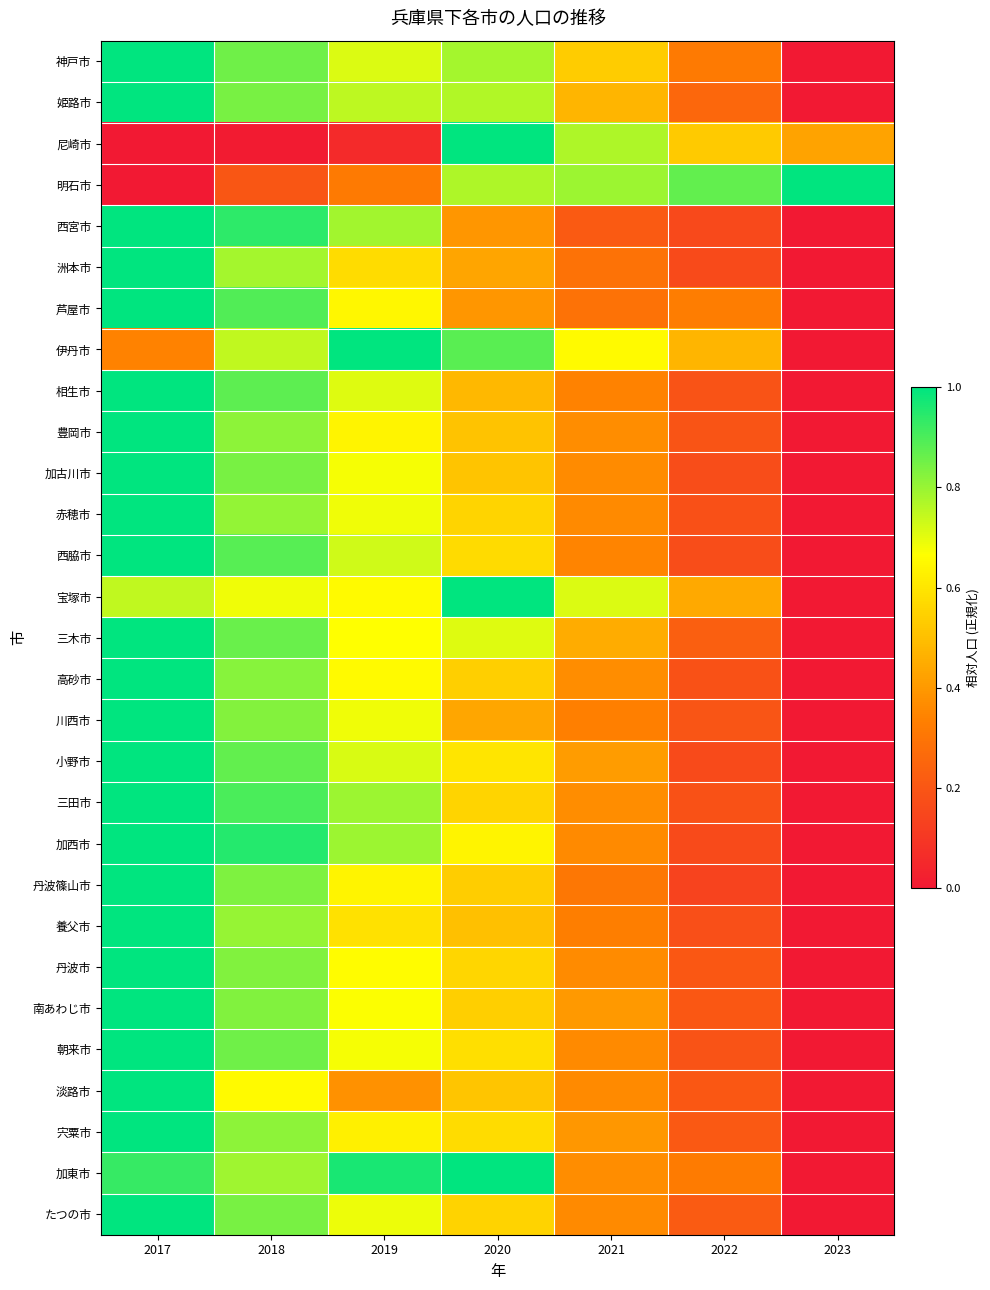

Between 2018 and 2017, which is larger?

2017